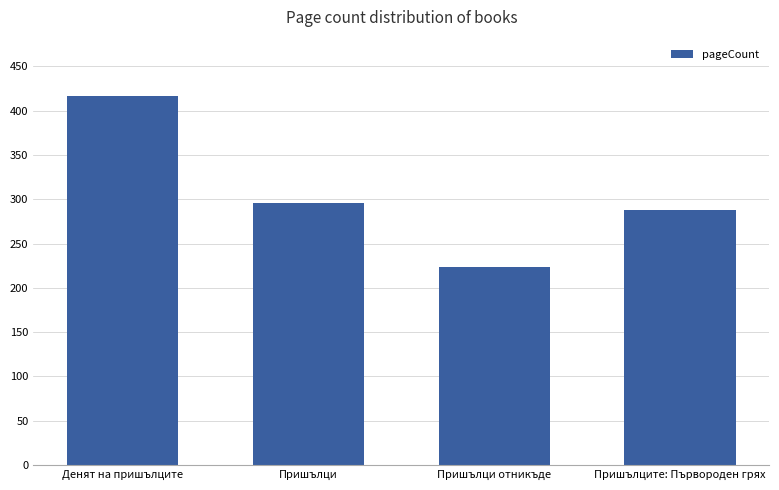

Reading left to right, list all the values displayed in this chart.

Денят на пришълците=416	Пришълци=296	Пришълци отникъде=224	Пришълците: Първороден грях=288